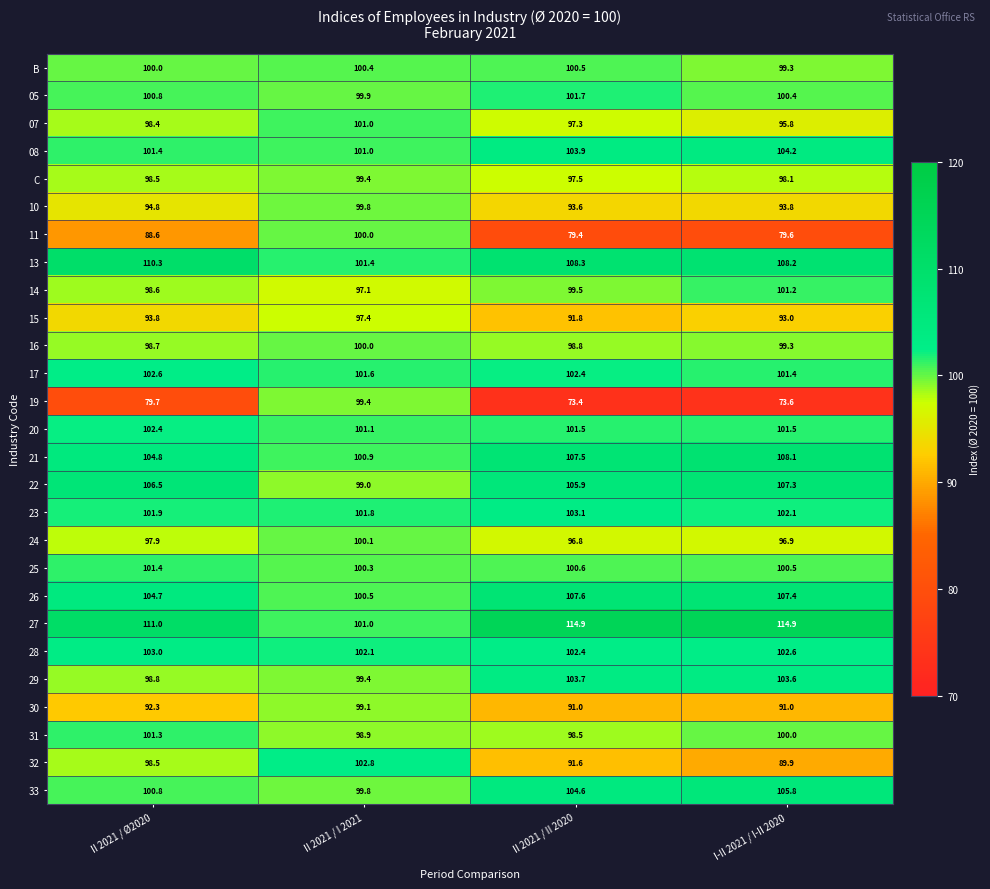

Rank the categories by 19 value from lowest to highest.

II 2021 / II 2020, I-II 2021 / I-II 2020, II 2021 / Ø2020, II 2021 / I 2021